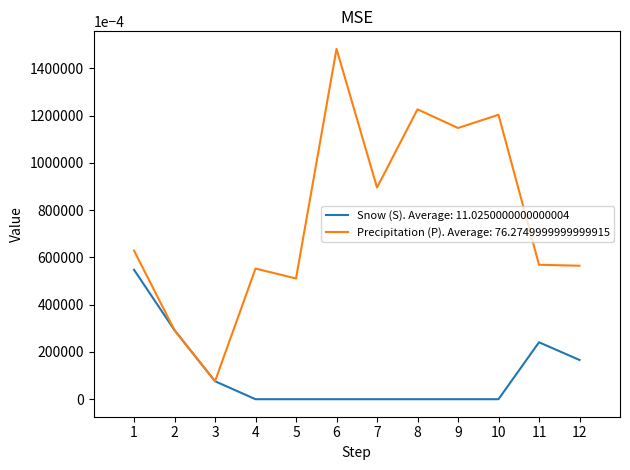

At which category does the chart reach its peak across all series?

6